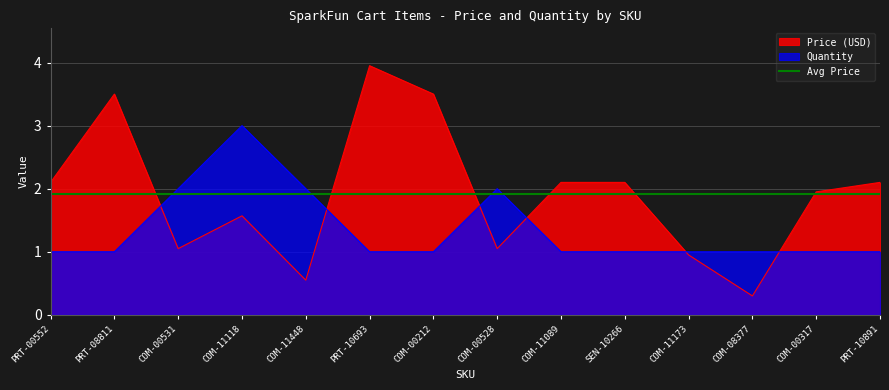

True or false: Quantity has a value of 1.0 at COM-11173.

True